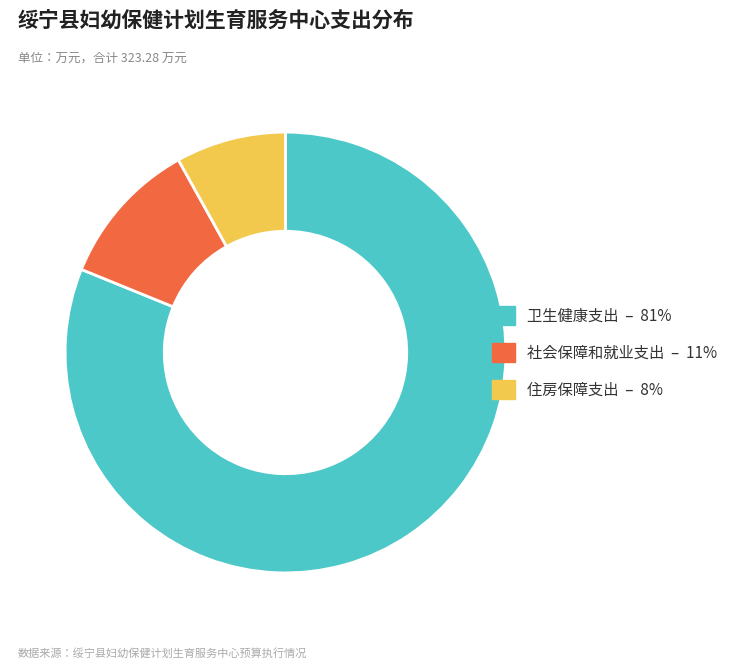

Rank the categories by value from lowest to highest.

住房保障支出, 社会保障和就业支出, 卫生健康支出